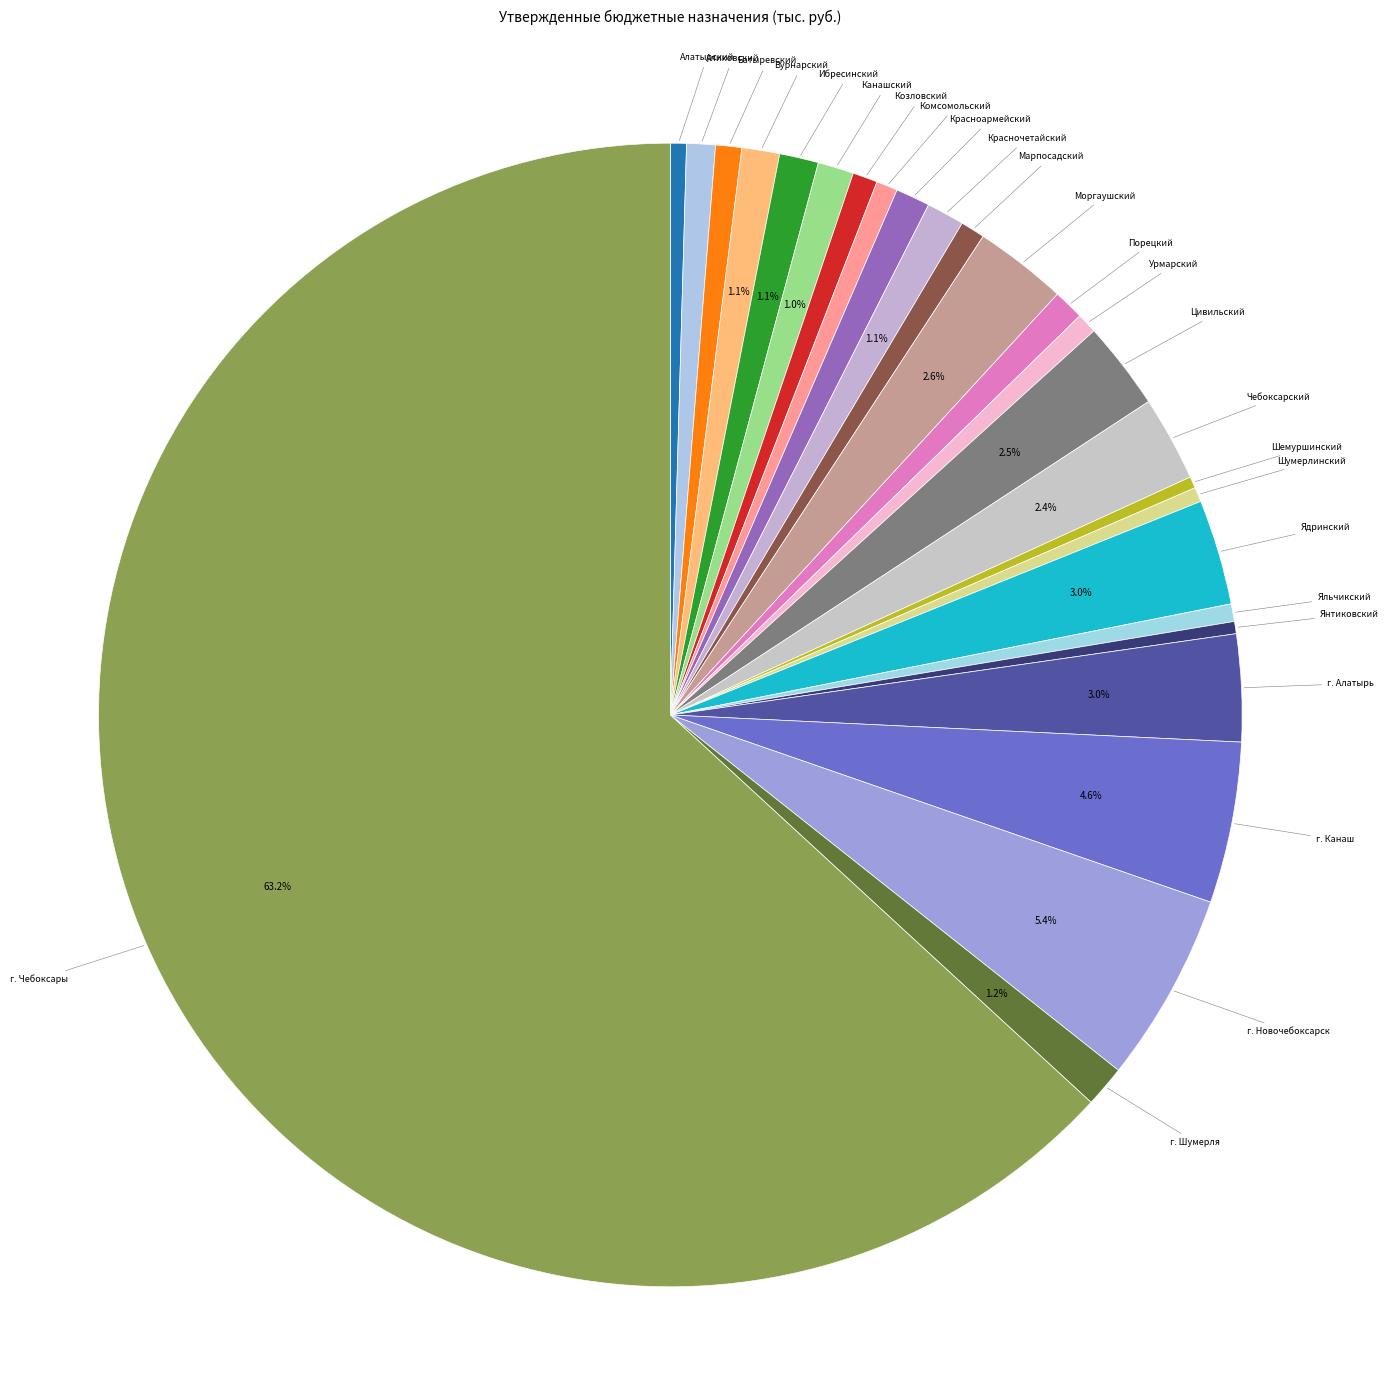

Does г. Чебоксары account for over 50% of the chart?

Yes